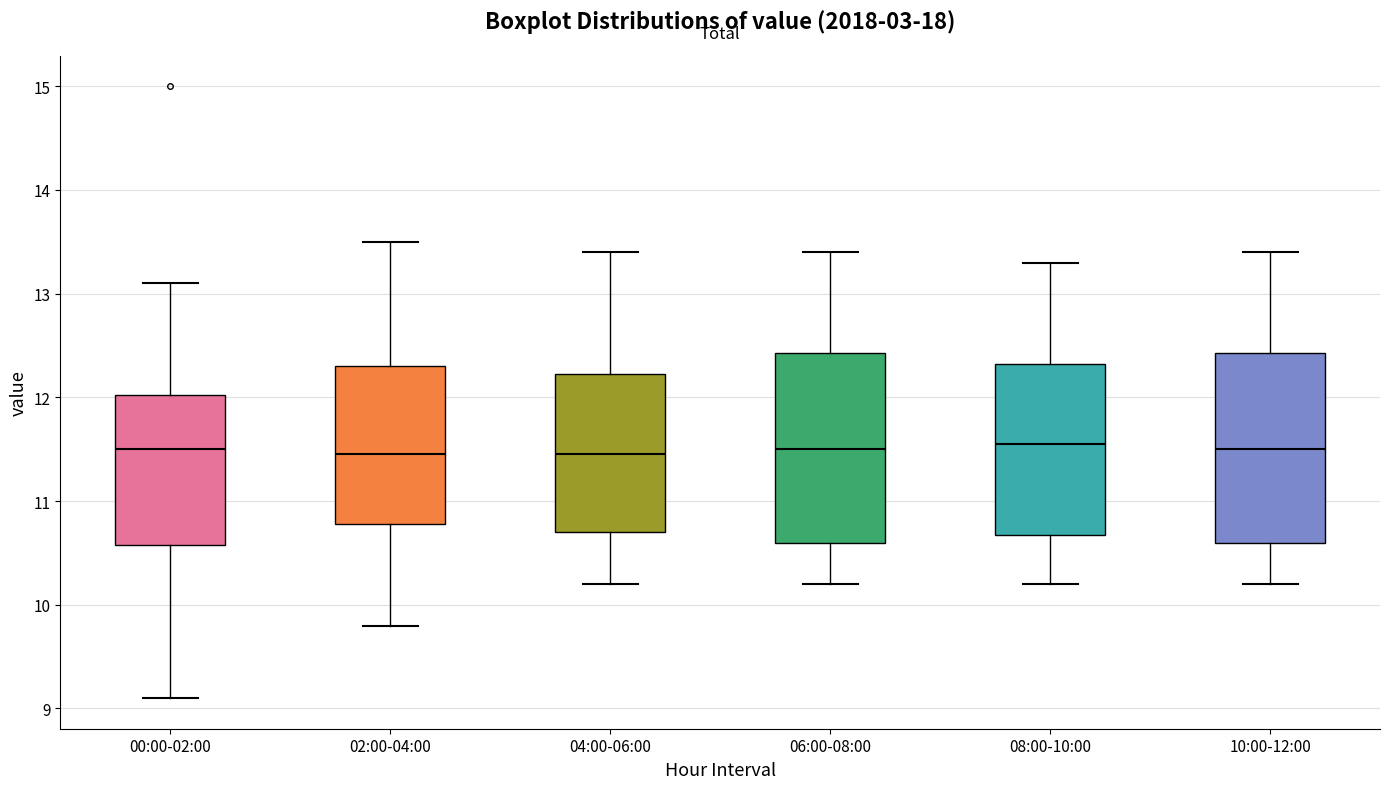

Where does the upper whisker of the box for 08:00-10:00 end on the y-axis? The values are not printed on the chart, so give them approximately, as read against the axis.

13.3